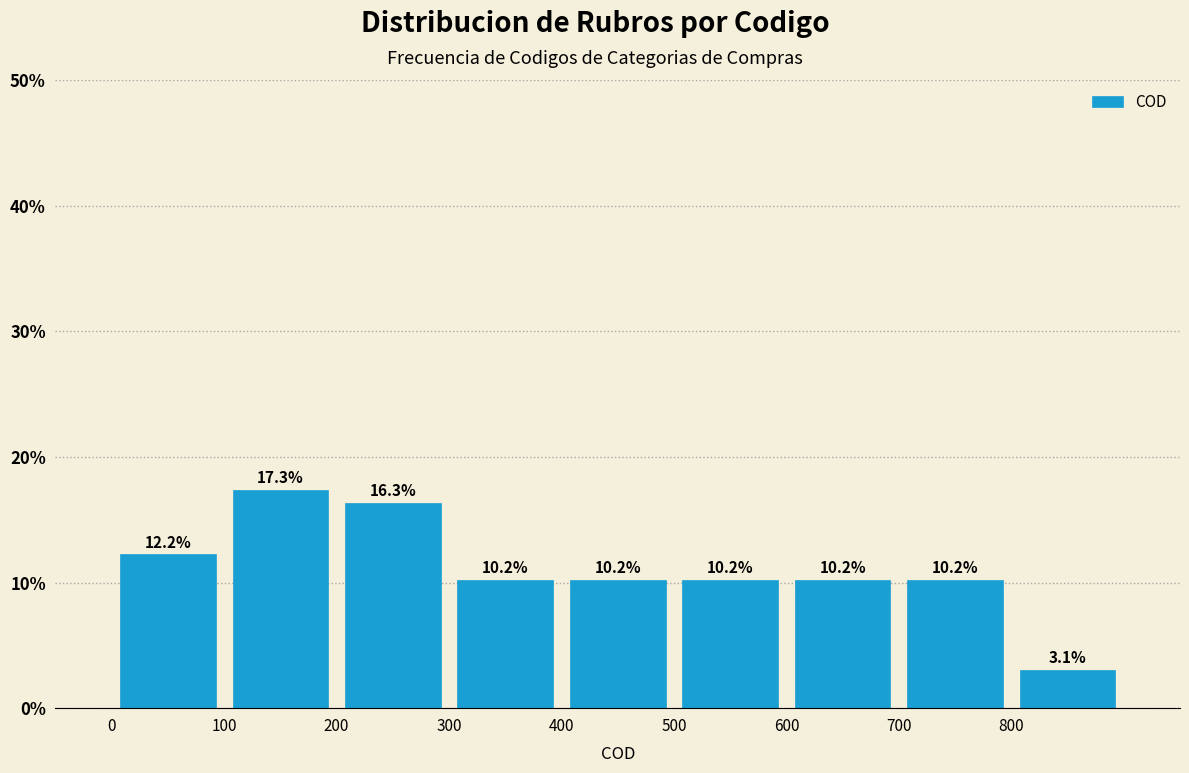

What is the height of the bar covering 200 to 300 on the x-axis?

16.3